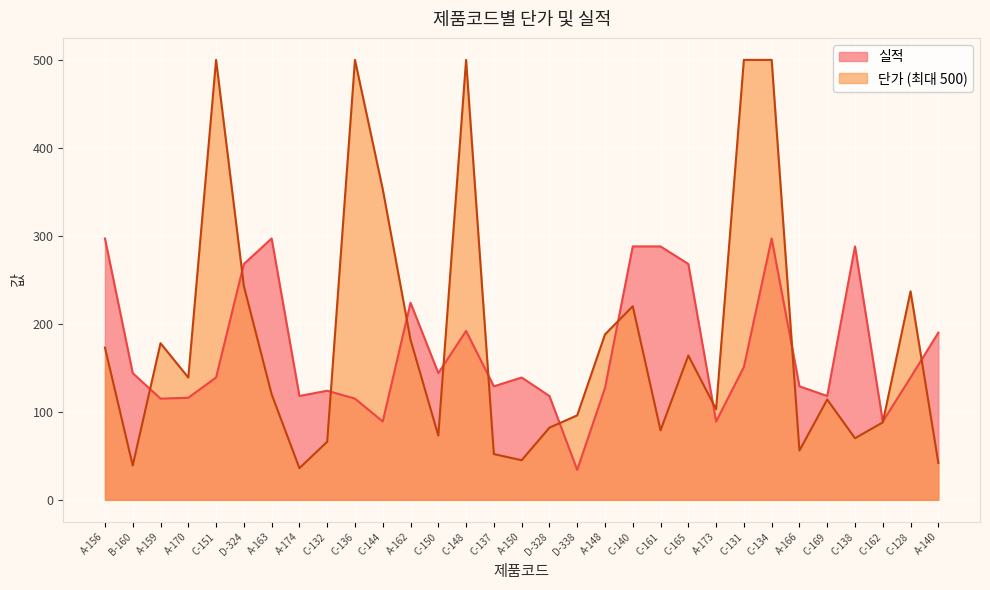

At which category does the data reach its first local peak?

A-163